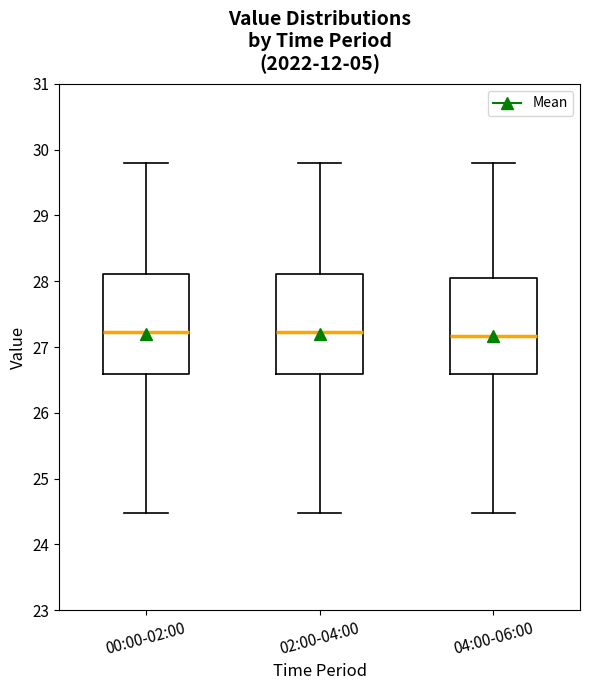

Reading left to right, transcribe this box plot: for each box, give where its median line is, the range the box spans, and where its two whiskers end, as read against the y-axis. The values are not printed on the chart, so give them approximately, as read against the axis.

00:00-02:00: median 27.2, box 26.6 to 28.1, whiskers 24.5 to 29.8
02:00-04:00: median 27.2, box 26.6 to 28.1, whiskers 24.5 to 29.8
04:00-06:00: median 27.2, box 26.6 to 28.0, whiskers 24.5 to 29.8